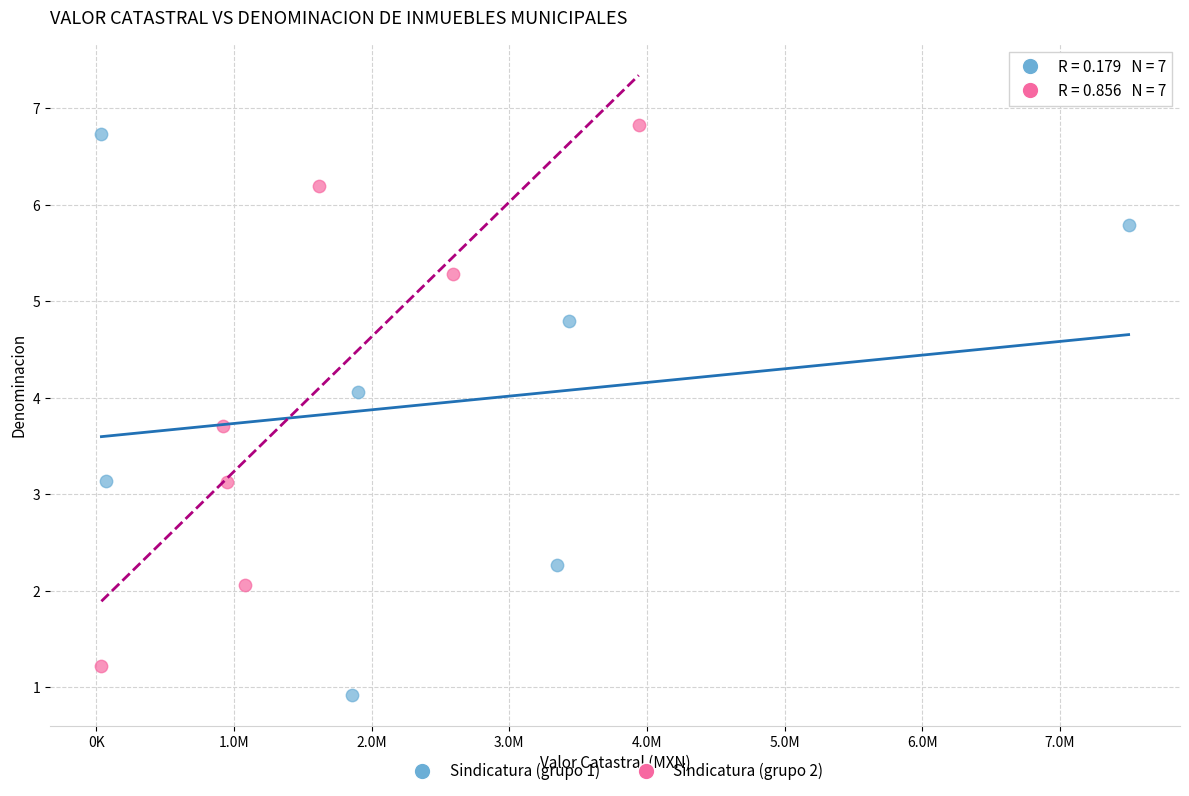

Which series has the largest Y range (max minus min)?

Sindicatura (grupo 1)